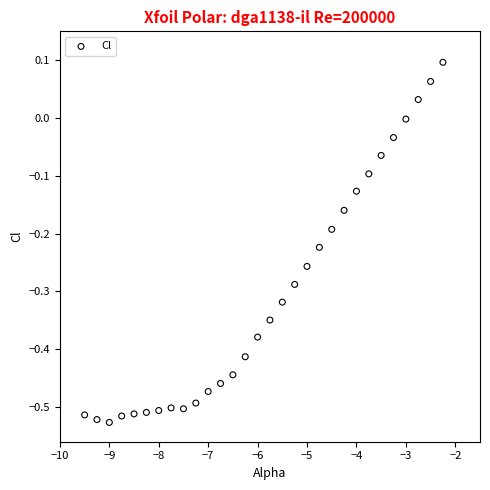

What is the range of X values (max minus min)?

7.2